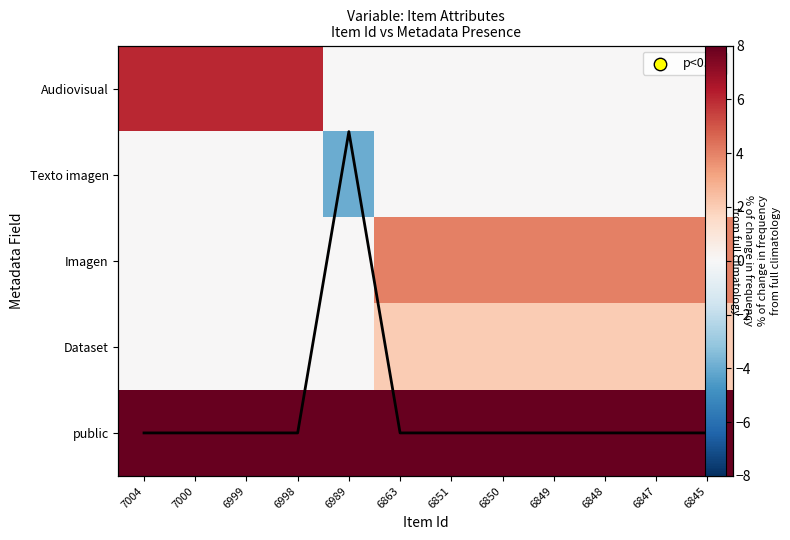

True or false: public has a value of 8 at 6849.

True